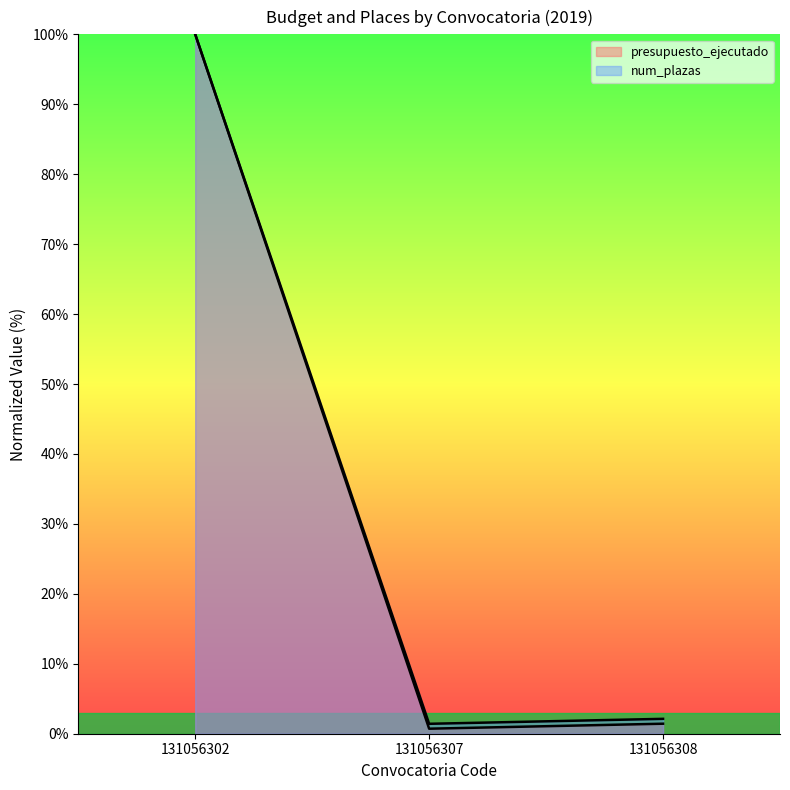

What is the average value of the num_plazas series?

34.5